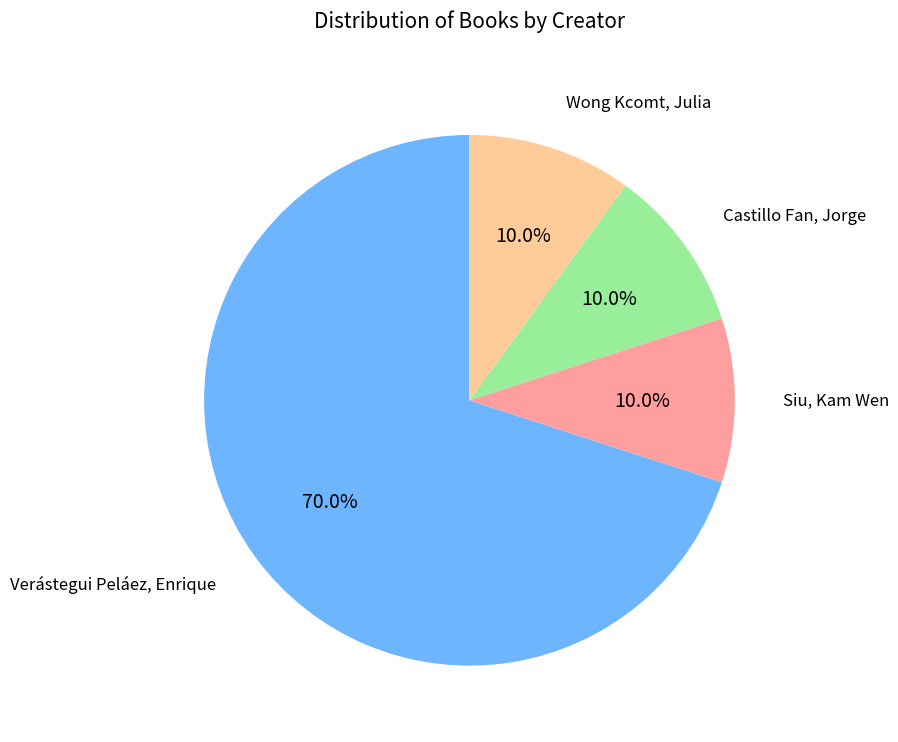

What percentage is NOT represented by Siu, Kam Wen?

90.0%